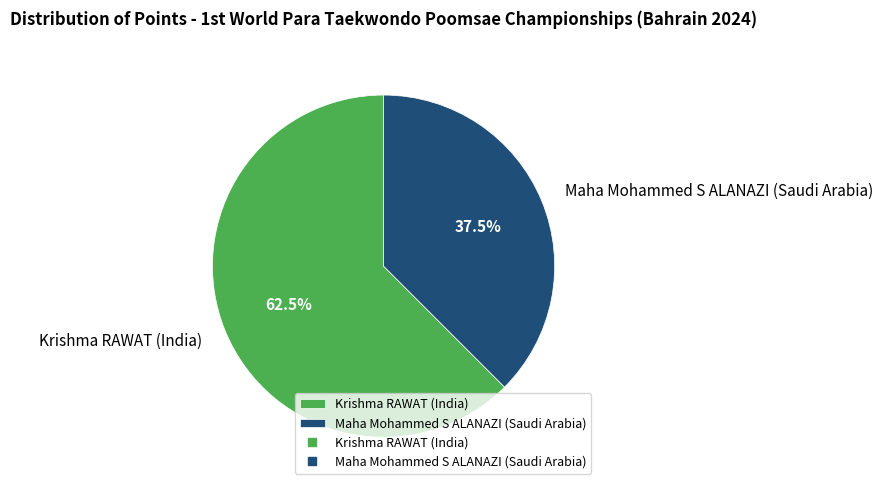

What percentage is NOT represented by Krishma RAWAT (India)?

37.5%